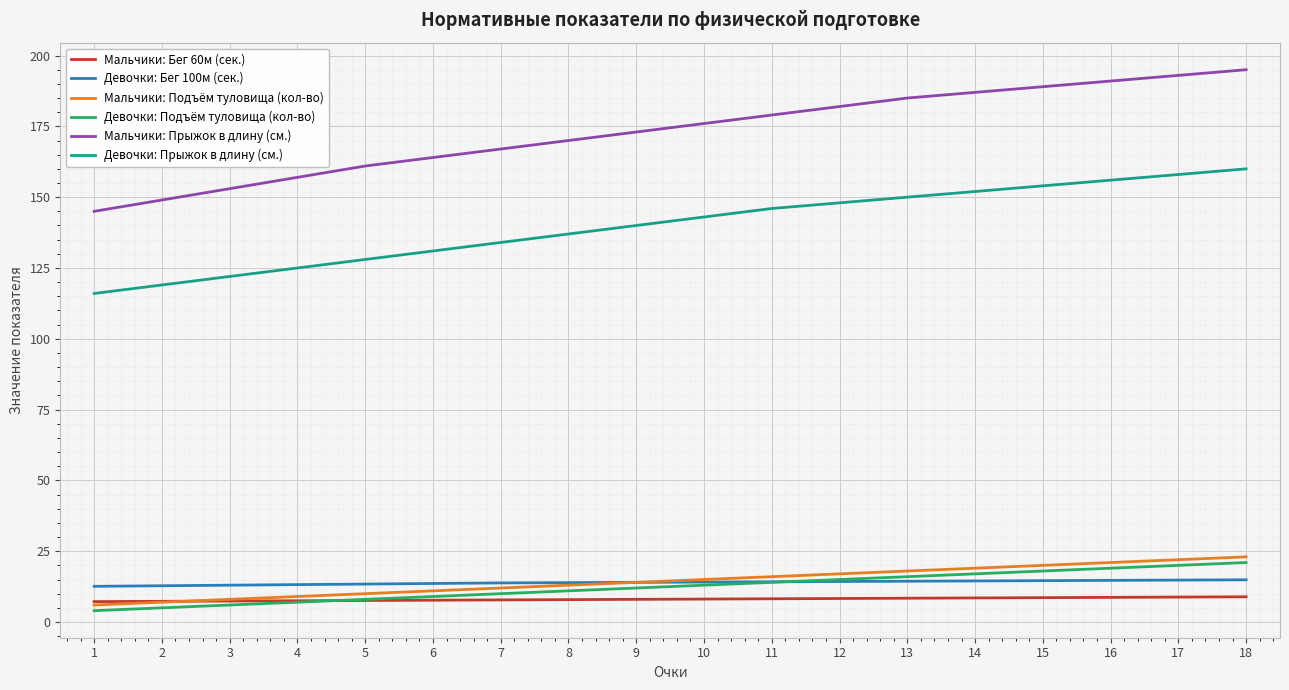

Which series has the largest range (max minus min)?

Мальчики: Прыжок в длину (см.)